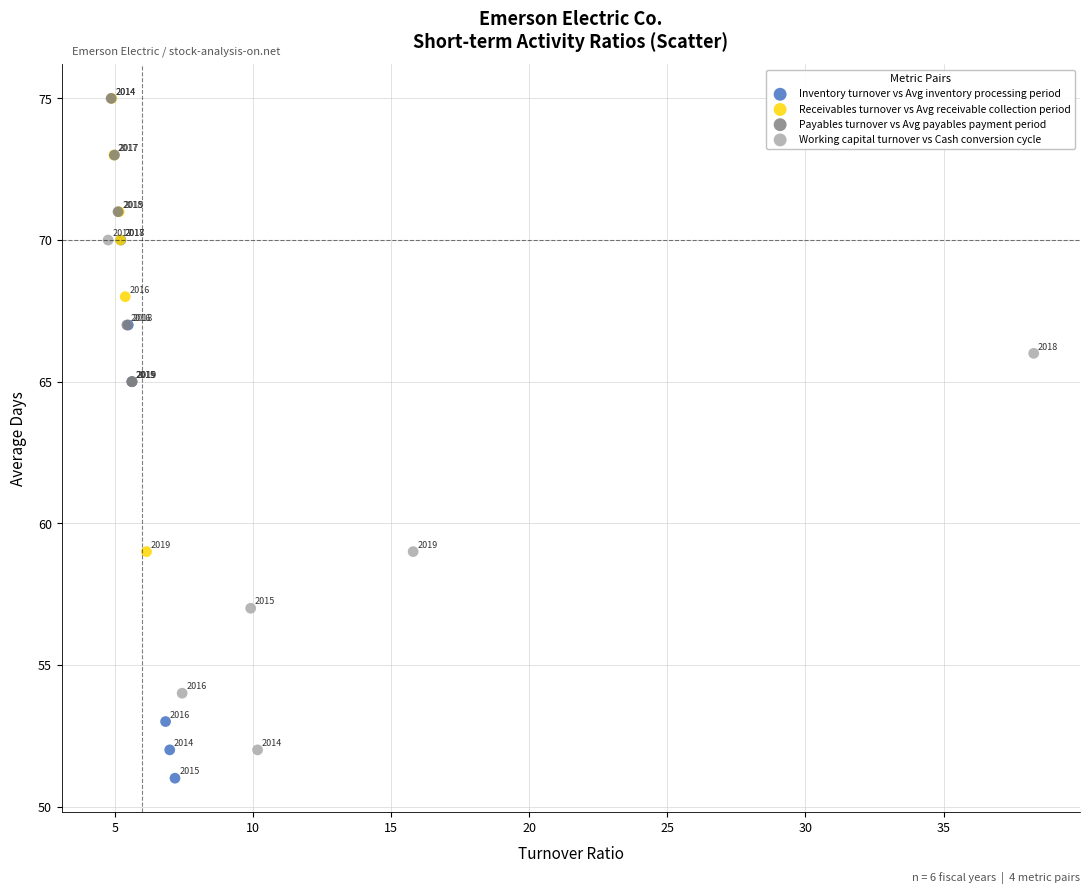

Which series has the widest spread of Y values?

Inventory turnover vs Avg inventory processing period